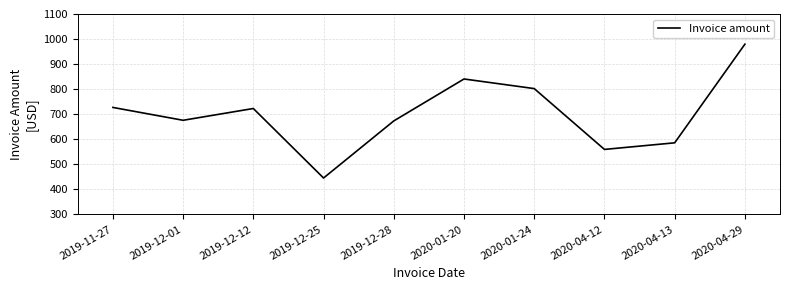

Approximately how many times larger is the value at 2019-11-27 compared to 2020-04-13?

1.2